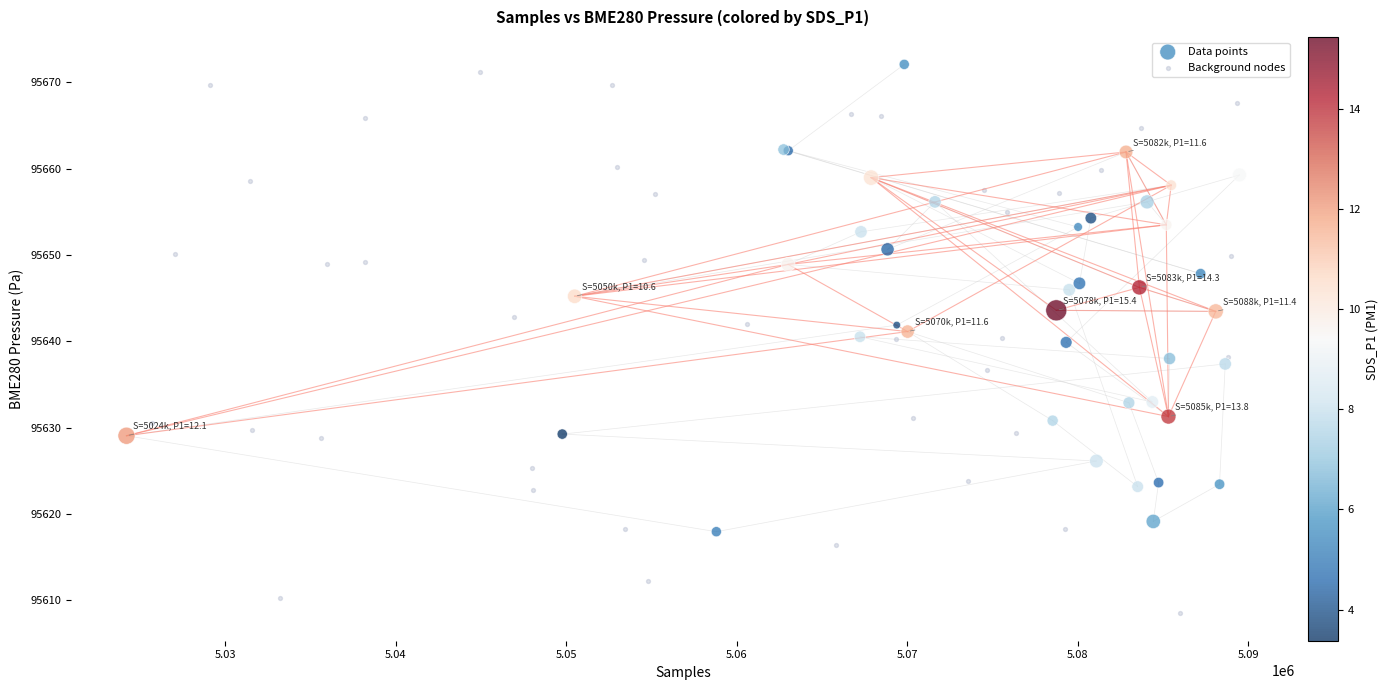

Which series contains the lowest Y value?

Background nodes